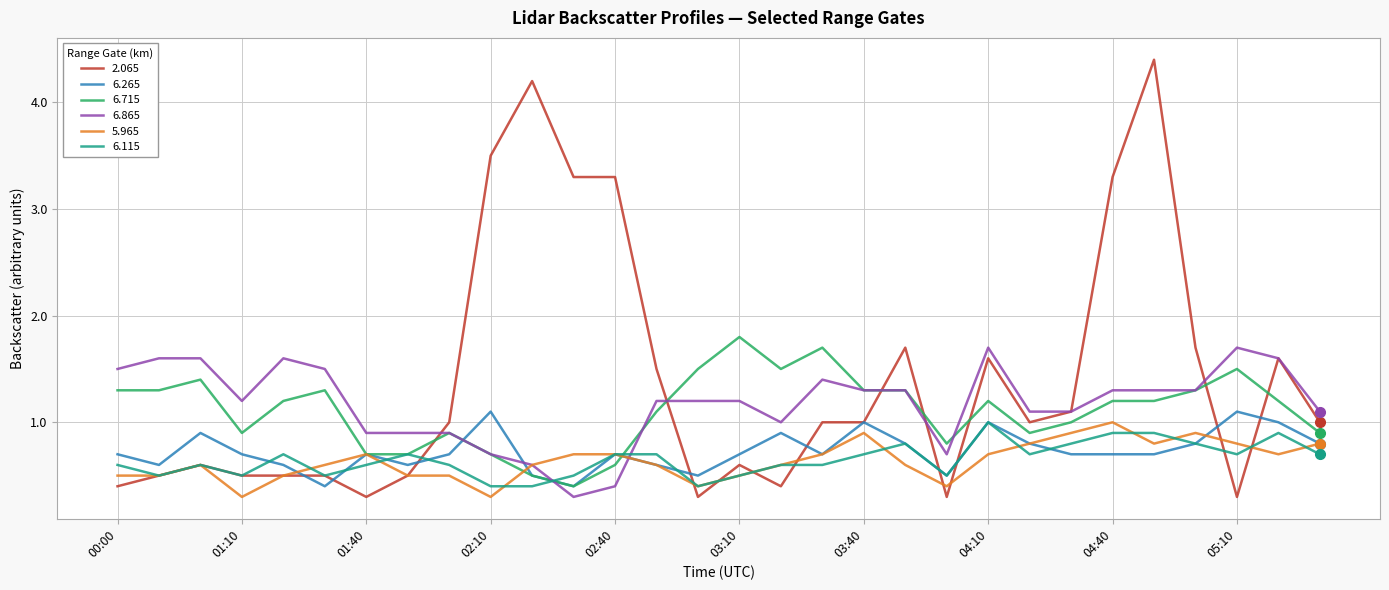

Which series has the largest range (max minus min)?

2.065